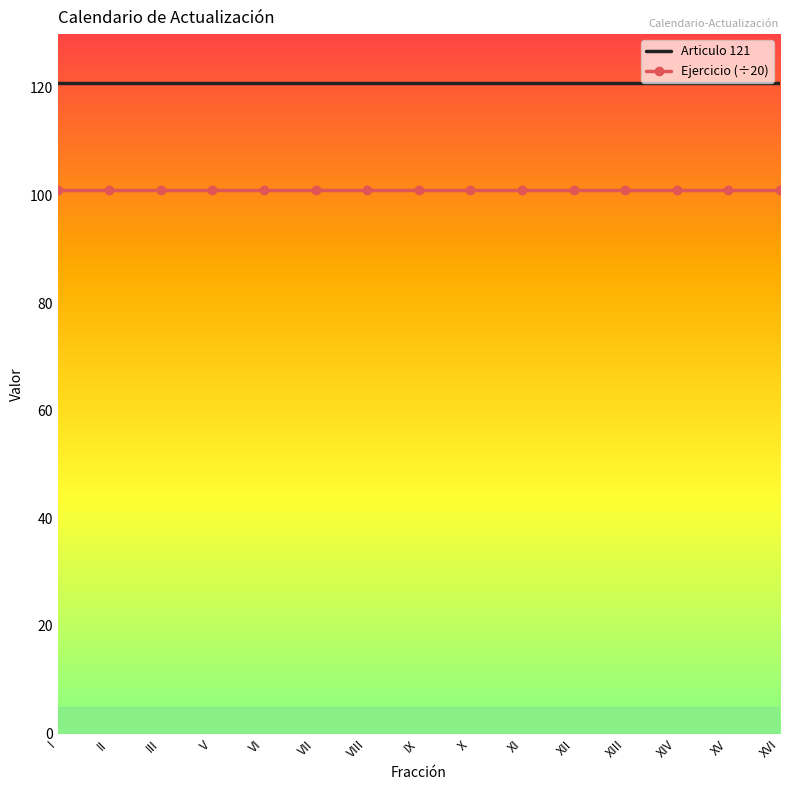

Reading left to right, transcribe all the data shown in this chart.

Articulo 121: I=121.0	II=121.0	III=121.0	V=121.0	VI=121.0	VII=121.0	VIII=121.0	IX=121.0	X=121.0	XI=121.0	XII=121.0	XIII=121.0	XIV=121.0	XV=121.0	XVI=121.0
Ejercicio (÷20): I=101.0	II=101.0	III=101.0	V=101.0	VI=101.0	VII=101.0	VIII=101.0	IX=101.0	X=101.0	XI=101.0	XII=101.0	XIII=101.0	XIV=101.0	XV=101.0	XVI=101.0